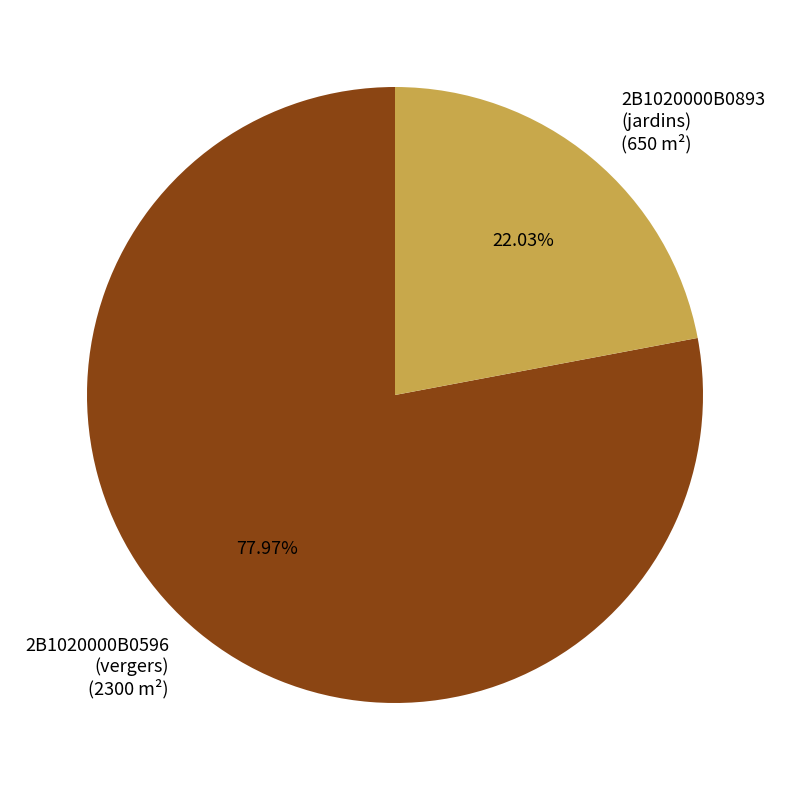

Is there a majority slice in this chart?

Yes